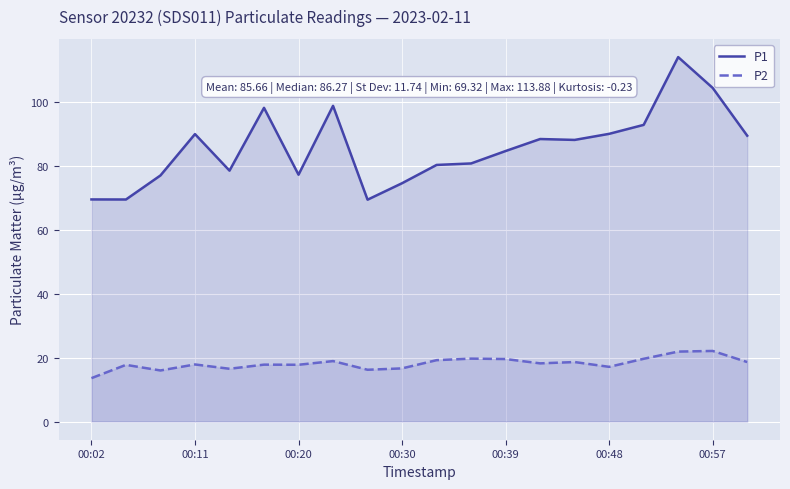

List the series in order of their overall mean, highest first.

P1, P2